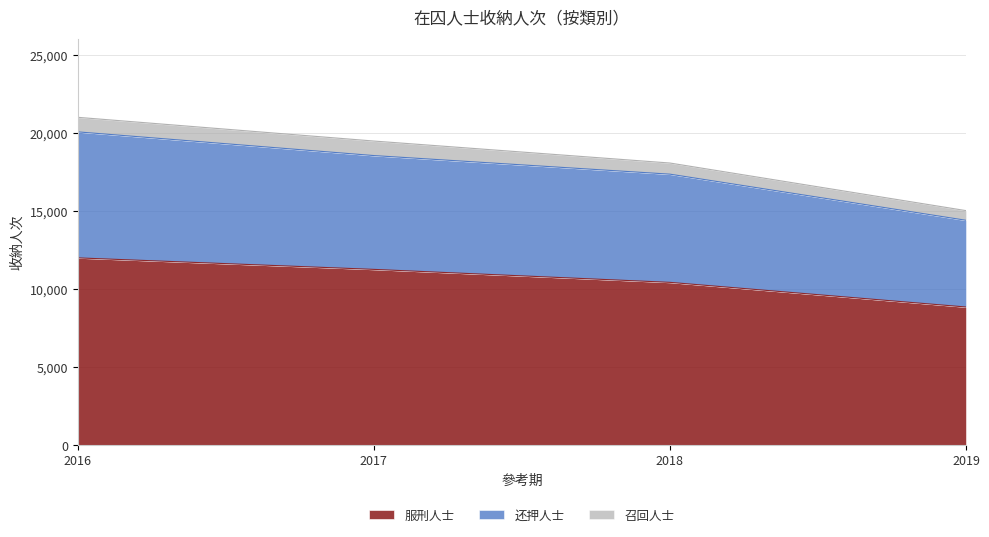

True or false: 服刑人士 and 还押人士 intersect in this chart.

False